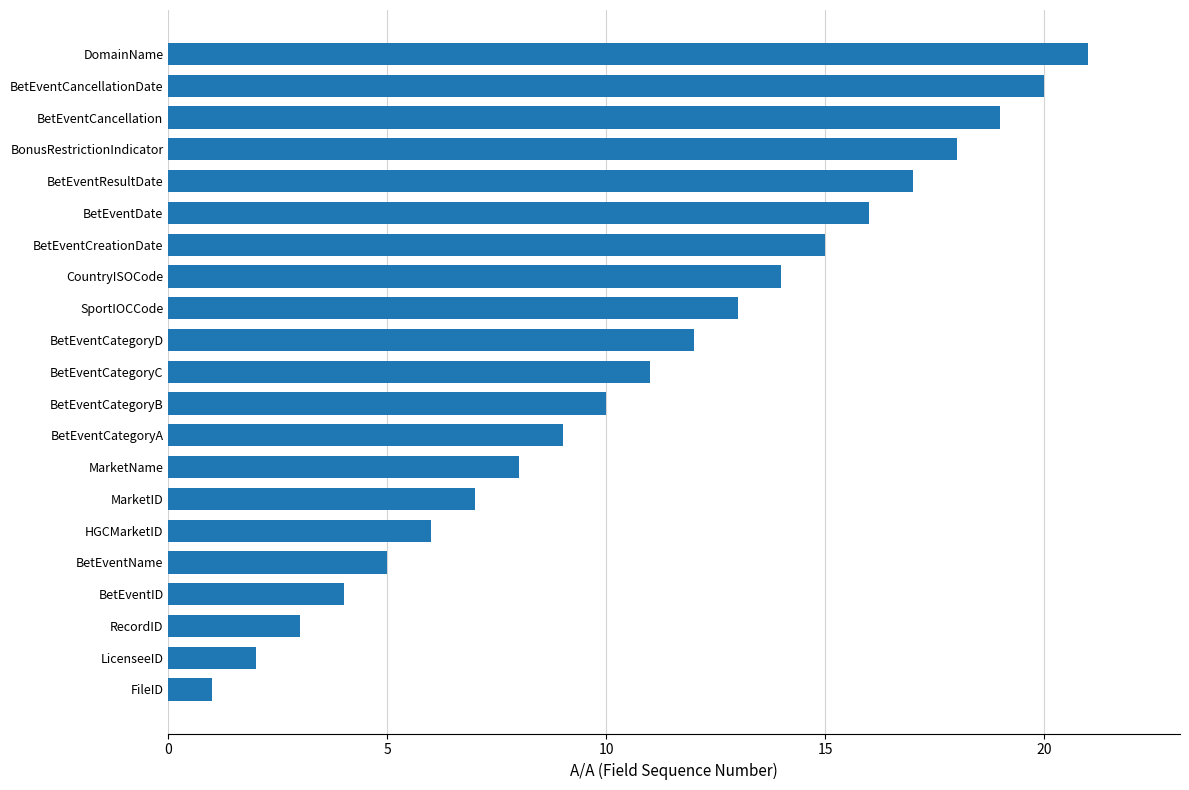

Approximately how many times larger is the value at HGCMarketID compared to BetEventCategoryA?

0.7